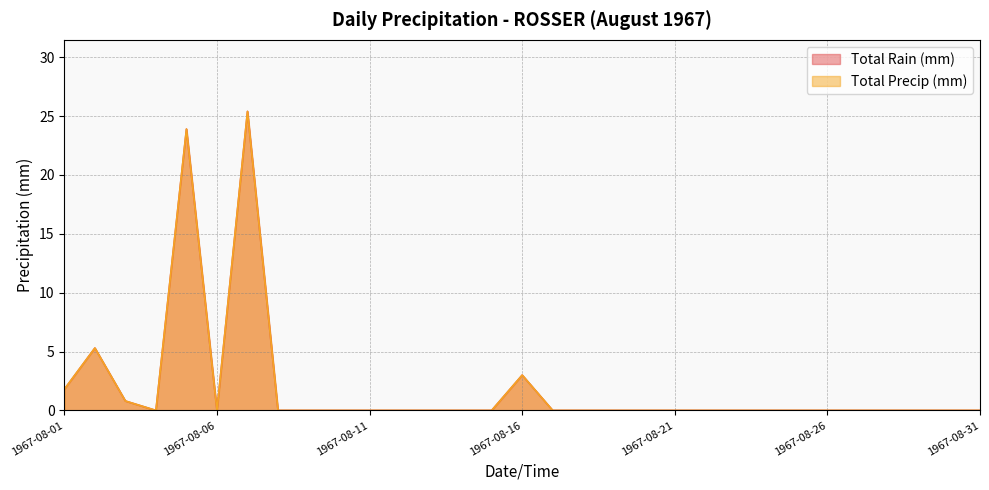

At how many categories does at least one series exceed 24?

1